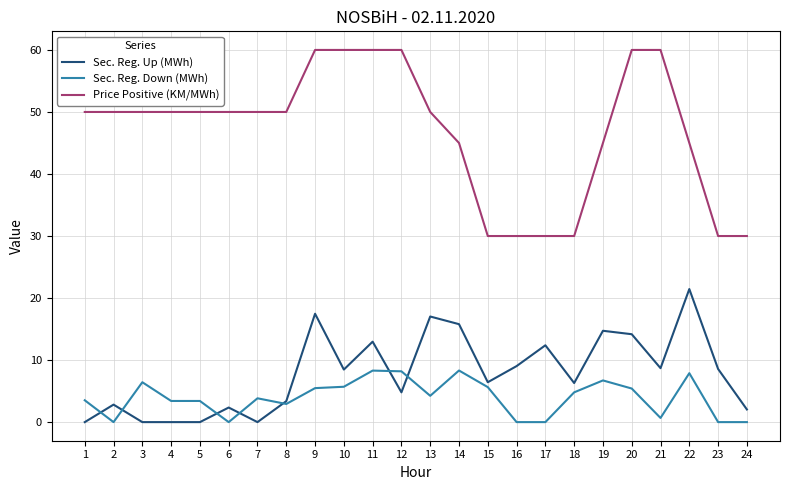

List the series in order of their peak value, highest first.

Price Positive (KM/MWh), Sec. Reg. Up (MWh), Sec. Reg. Down (MWh)